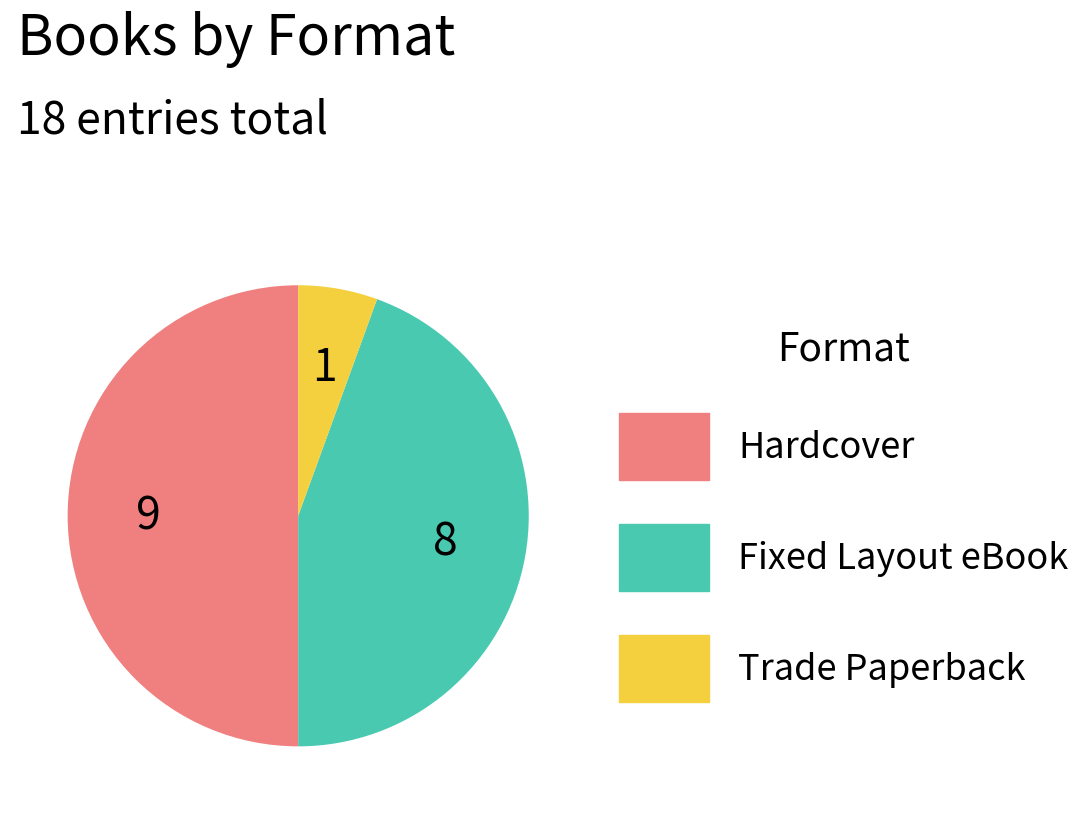

Do Fixed Layout eBook and Hardcover together represent more than half of the pie?

Yes